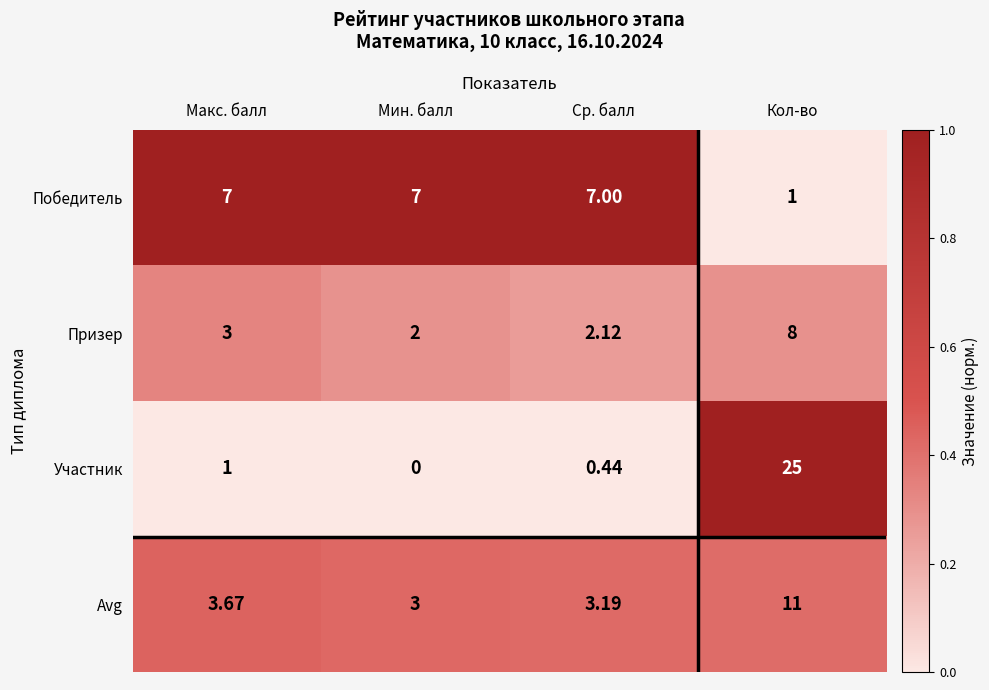

Which category has the lowest value across all series?

Мин. балл